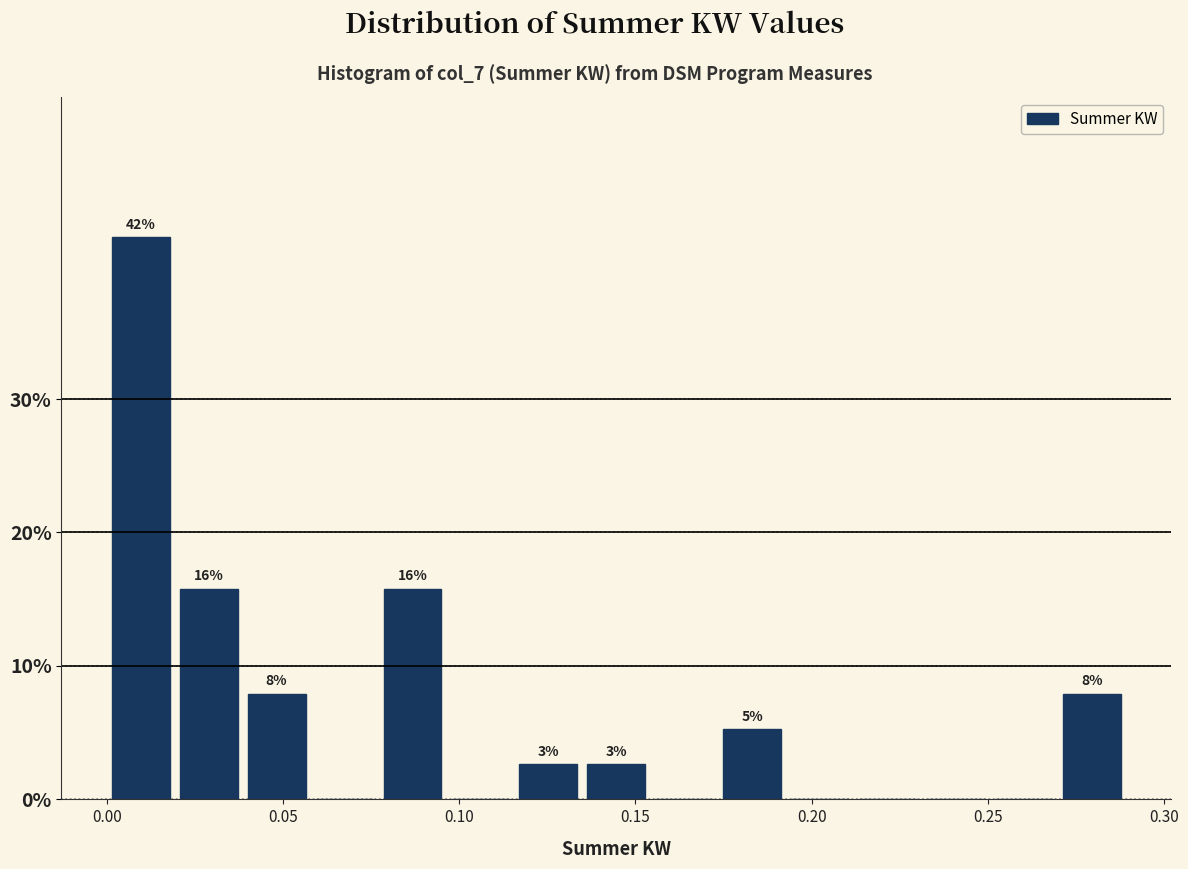

Around what value on the x-axis is the tallest bar? Give the approximate position of its centre, as read against the axis.

0.010